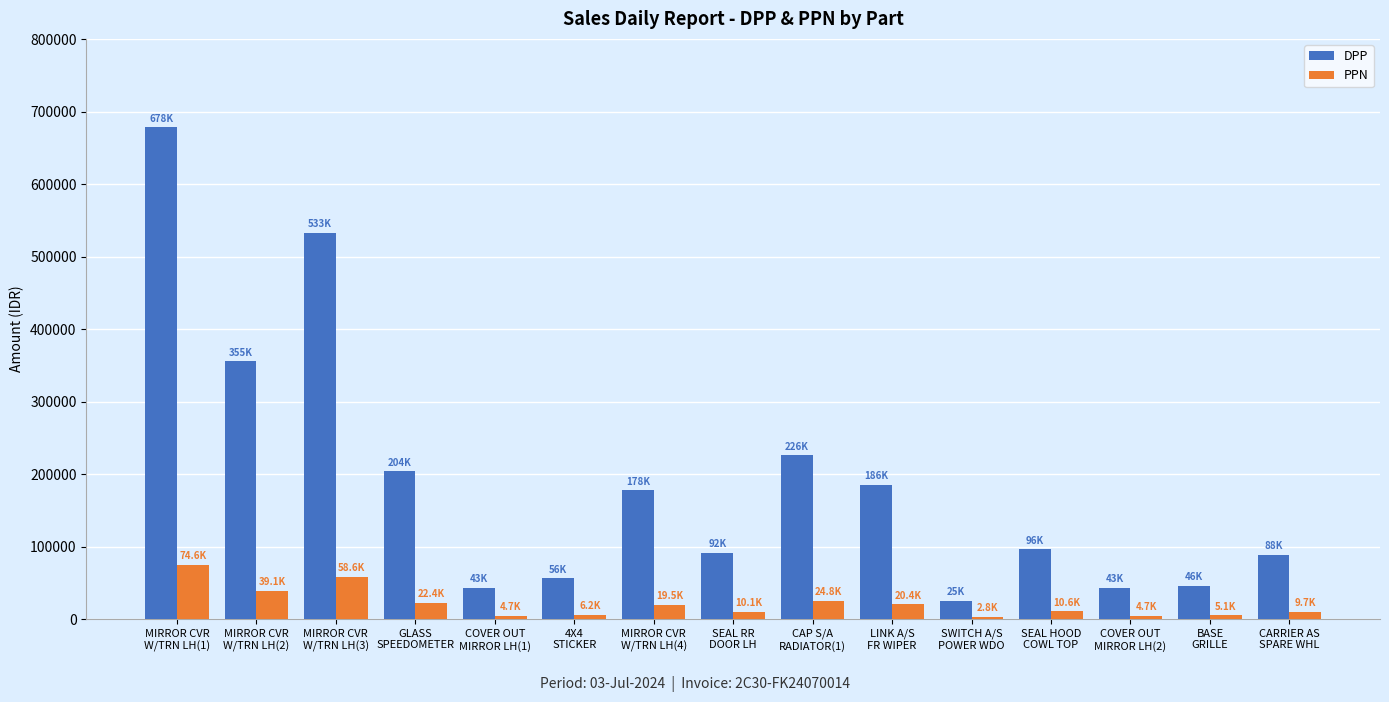

What is the smallest value displayed?

2768.6